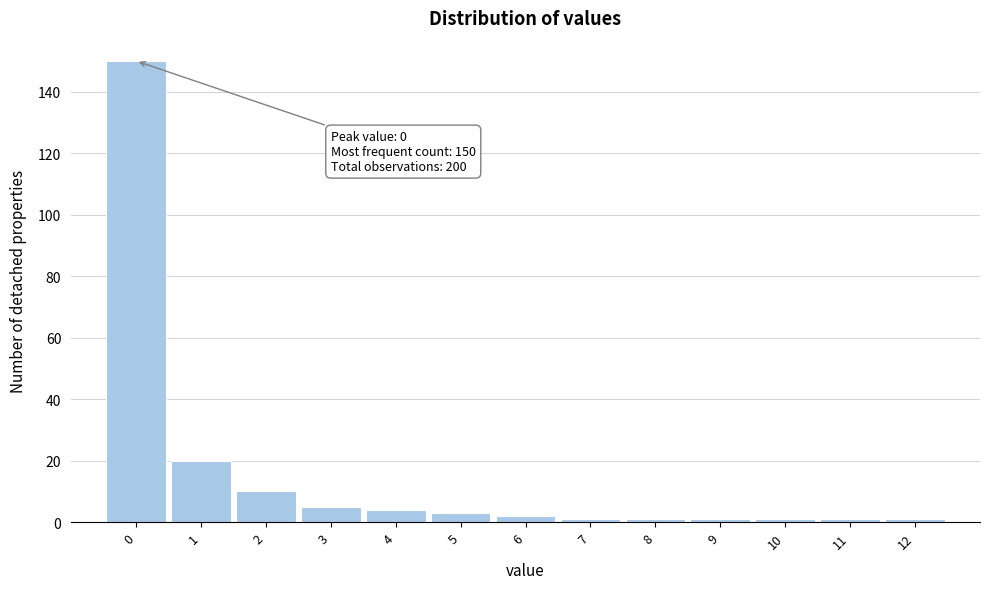

Over which range of the x-axis is the bar tallest?

-0.5 to 0.5